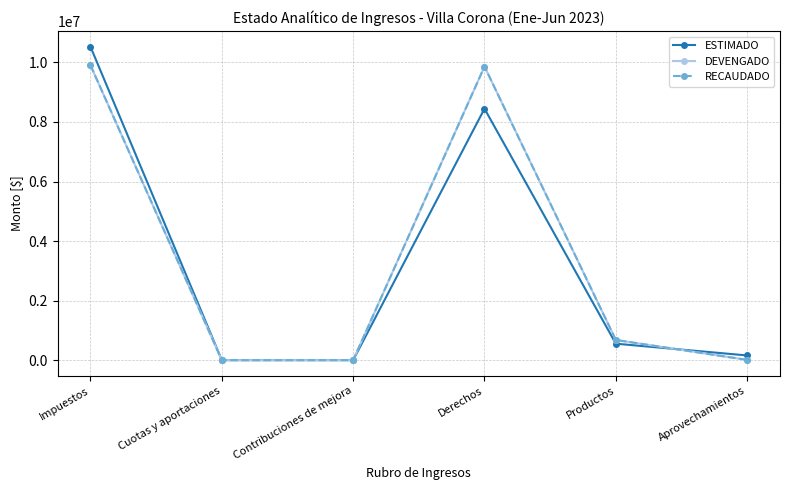

What is the sum of all DEVENGADO values?

20452408.5